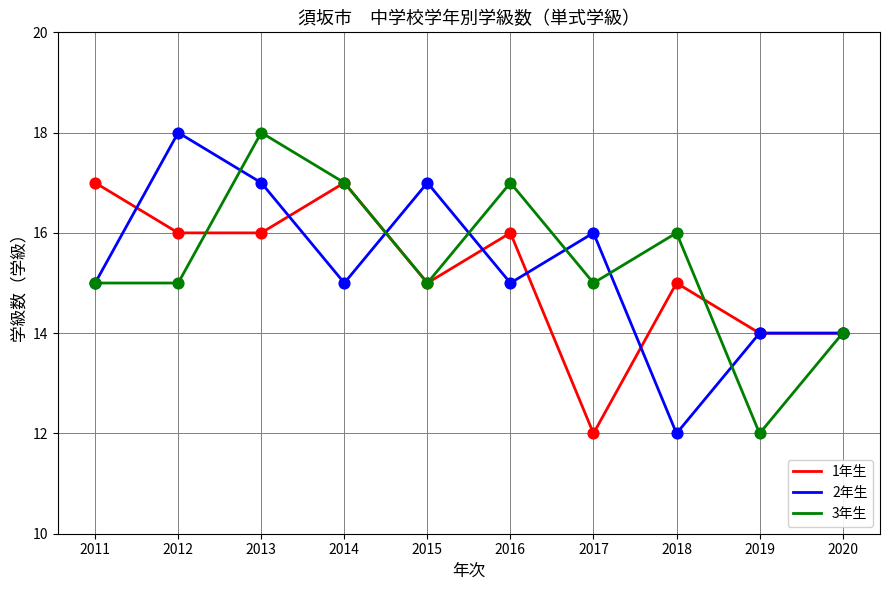

Which series has the largest total across all categories?

3年生